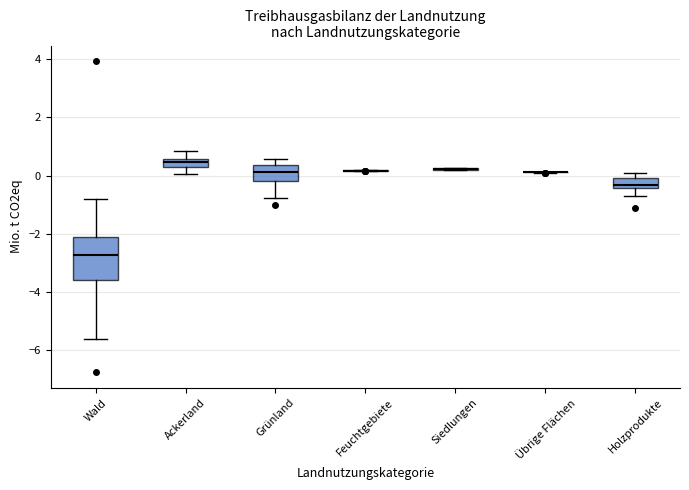

Which box is the tallest, from its lower edge to its upper edge?

Wald